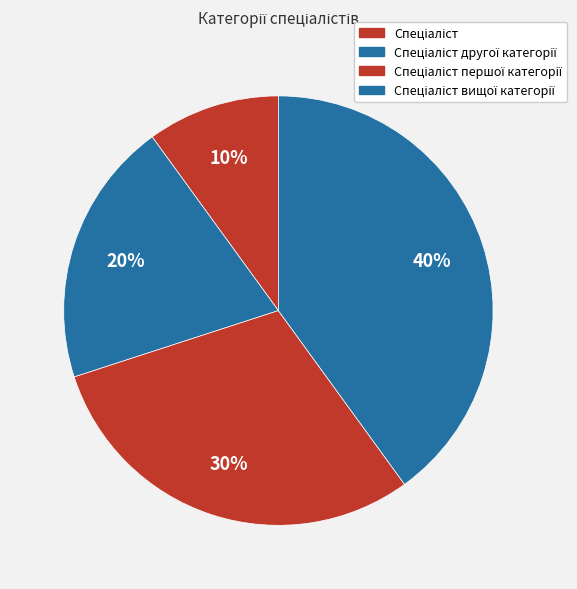

Does Спеціаліст вищої категорії account for over 50% of the chart?

No